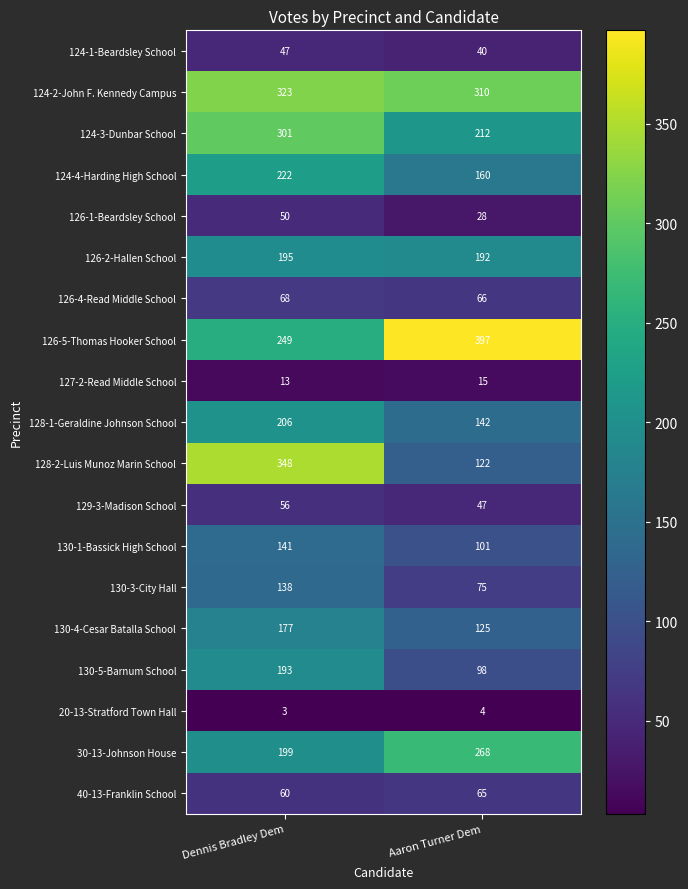

At which category is the sum across all series the highest?

Dennis Bradley Dem